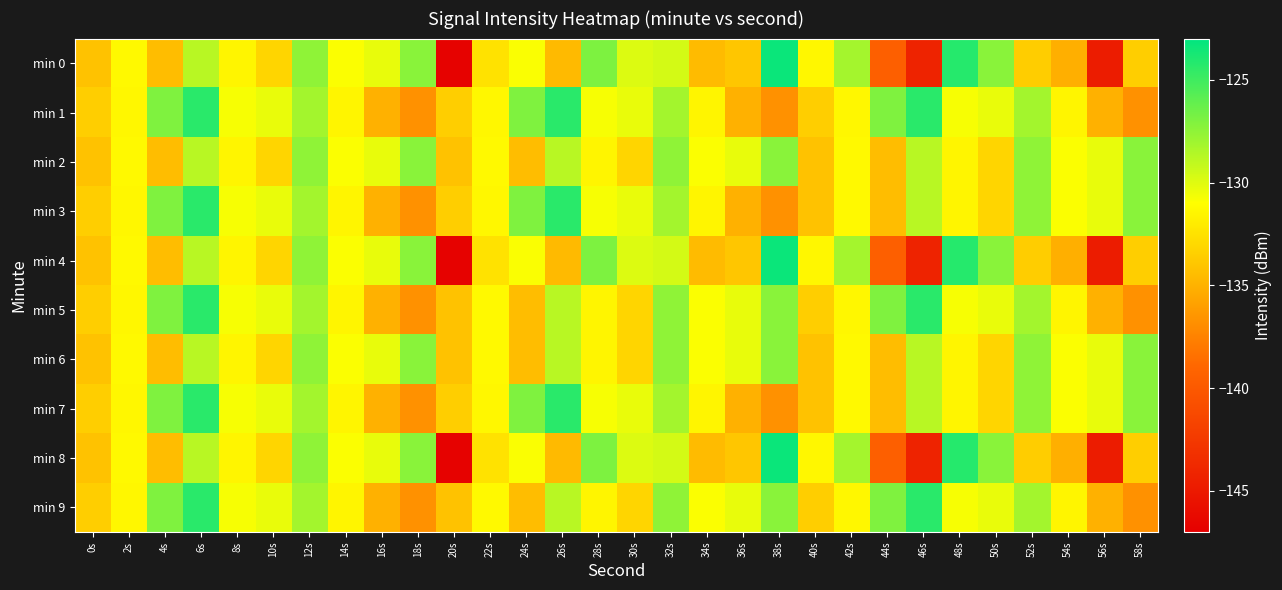

Reading right to left, list all the values displayed in this chart.

min 0: 58s=-133.5	56s=-144.7	54s=-135.2	52s=-133.6	50s=-127.3	48s=-124.2	46s=-144.1	44s=-139.5	42s=-128.2	40s=-131.4	38s=-123.3	36s=-133.9	34s=-134.5	32s=-129.6	30s=-129.9	28s=-126.9	26s=-134.6	24s=-130.8	22s=-132.5	20s=-146.7	18s=-127.3	16s=-130.3	14s=-130.9	12s=-127.5	10s=-133.2	8s=-131.5	6s=-128.8	4s=-134.4	2s=-131.3	0s=-134.2
min 1: 58s=-136.7	56s=-135.1	54s=-131.5	52s=-128.1	50s=-130.3	48s=-130.8	46s=-124.4	44s=-127.0	42s=-131.4	40s=-133.5	38s=-136.7	36s=-135.1	34s=-131.5	32s=-128.1	30s=-130.3	28s=-130.8	26s=-124.4	24s=-127.0	22s=-131.4	20s=-133.5	18s=-136.7	16s=-135.1	14s=-131.5	12s=-128.1	10s=-130.3	8s=-130.8	6s=-124.4	4s=-127.0	2s=-131.4	0s=-133.5
min 2: 58s=-127.3	56s=-130.3	54s=-130.9	52s=-127.5	50s=-133.2	48s=-131.5	46s=-128.8	44s=-134.4	42s=-131.3	40s=-134.2	38s=-127.3	36s=-130.3	34s=-130.9	32s=-127.5	30s=-133.2	28s=-131.5	26s=-128.8	24s=-134.4	22s=-131.3	20s=-134.2	18s=-127.3	16s=-130.3	14s=-130.9	12s=-127.5	10s=-133.2	8s=-131.5	6s=-128.8	4s=-134.4	2s=-131.3	0s=-134.2
min 3: 58s=-127.3	56s=-130.3	54s=-130.9	52s=-127.5	50s=-133.2	48s=-131.5	46s=-128.8	44s=-134.4	42s=-131.3	40s=-134.2	38s=-136.7	36s=-135.1	34s=-131.5	32s=-128.1	30s=-130.3	28s=-130.8	26s=-124.4	24s=-127.0	22s=-131.4	20s=-133.5	18s=-136.7	16s=-135.1	14s=-131.5	12s=-128.1	10s=-130.3	8s=-130.8	6s=-124.4	4s=-127.0	2s=-131.4	0s=-133.5
min 4: 58s=-133.5	56s=-144.7	54s=-135.2	52s=-133.6	50s=-127.3	48s=-124.2	46s=-144.1	44s=-139.5	42s=-128.2	40s=-131.4	38s=-123.3	36s=-133.9	34s=-134.5	32s=-129.6	30s=-129.9	28s=-126.9	26s=-134.6	24s=-130.8	22s=-132.5	20s=-146.7	18s=-127.3	16s=-130.3	14s=-130.9	12s=-127.5	10s=-133.2	8s=-131.5	6s=-128.8	4s=-134.4	2s=-131.3	0s=-134.2
min 5: 58s=-136.7	56s=-135.1	54s=-131.5	52s=-128.1	50s=-130.3	48s=-130.8	46s=-124.4	44s=-127.0	42s=-131.4	40s=-133.5	38s=-127.3	36s=-130.3	34s=-130.9	32s=-127.5	30s=-133.2	28s=-131.5	26s=-128.8	24s=-134.4	22s=-131.3	20s=-134.2	18s=-136.7	16s=-135.1	14s=-131.5	12s=-128.1	10s=-130.3	8s=-130.8	6s=-124.4	4s=-127.0	2s=-131.4	0s=-133.5
min 6: 58s=-127.3	56s=-130.3	54s=-130.9	52s=-127.5	50s=-133.2	48s=-131.5	46s=-128.8	44s=-134.4	42s=-131.3	40s=-134.2	38s=-127.3	36s=-130.3	34s=-130.9	32s=-127.5	30s=-133.2	28s=-131.5	26s=-128.8	24s=-134.4	22s=-131.3	20s=-134.2	18s=-127.3	16s=-130.3	14s=-130.9	12s=-127.5	10s=-133.2	8s=-131.5	6s=-128.8	4s=-134.4	2s=-131.3	0s=-134.2
min 7: 58s=-127.3	56s=-130.3	54s=-130.9	52s=-127.5	50s=-133.2	48s=-131.5	46s=-128.8	44s=-134.4	42s=-131.3	40s=-134.2	38s=-136.7	36s=-135.1	34s=-131.5	32s=-128.1	30s=-130.3	28s=-130.8	26s=-124.4	24s=-127.0	22s=-131.4	20s=-133.5	18s=-136.7	16s=-135.1	14s=-131.5	12s=-128.1	10s=-130.3	8s=-130.8	6s=-124.4	4s=-127.0	2s=-131.4	0s=-133.5
min 8: 58s=-133.5	56s=-144.7	54s=-135.2	52s=-133.6	50s=-127.3	48s=-124.2	46s=-144.1	44s=-139.5	42s=-128.2	40s=-131.4	38s=-123.3	36s=-133.9	34s=-134.5	32s=-129.6	30s=-129.9	28s=-126.9	26s=-134.6	24s=-130.8	22s=-132.5	20s=-146.7	18s=-127.3	16s=-130.3	14s=-130.9	12s=-127.5	10s=-133.2	8s=-131.5	6s=-128.8	4s=-134.4	2s=-131.3	0s=-134.2
min 9: 58s=-136.7	56s=-135.1	54s=-131.5	52s=-128.1	50s=-130.3	48s=-130.8	46s=-124.4	44s=-127.0	42s=-131.4	40s=-133.5	38s=-127.3	36s=-130.3	34s=-130.9	32s=-127.5	30s=-133.2	28s=-131.5	26s=-128.8	24s=-134.4	22s=-131.3	20s=-134.2	18s=-136.7	16s=-135.1	14s=-131.5	12s=-128.1	10s=-130.3	8s=-130.8	6s=-124.4	4s=-127.0	2s=-131.4	0s=-133.5